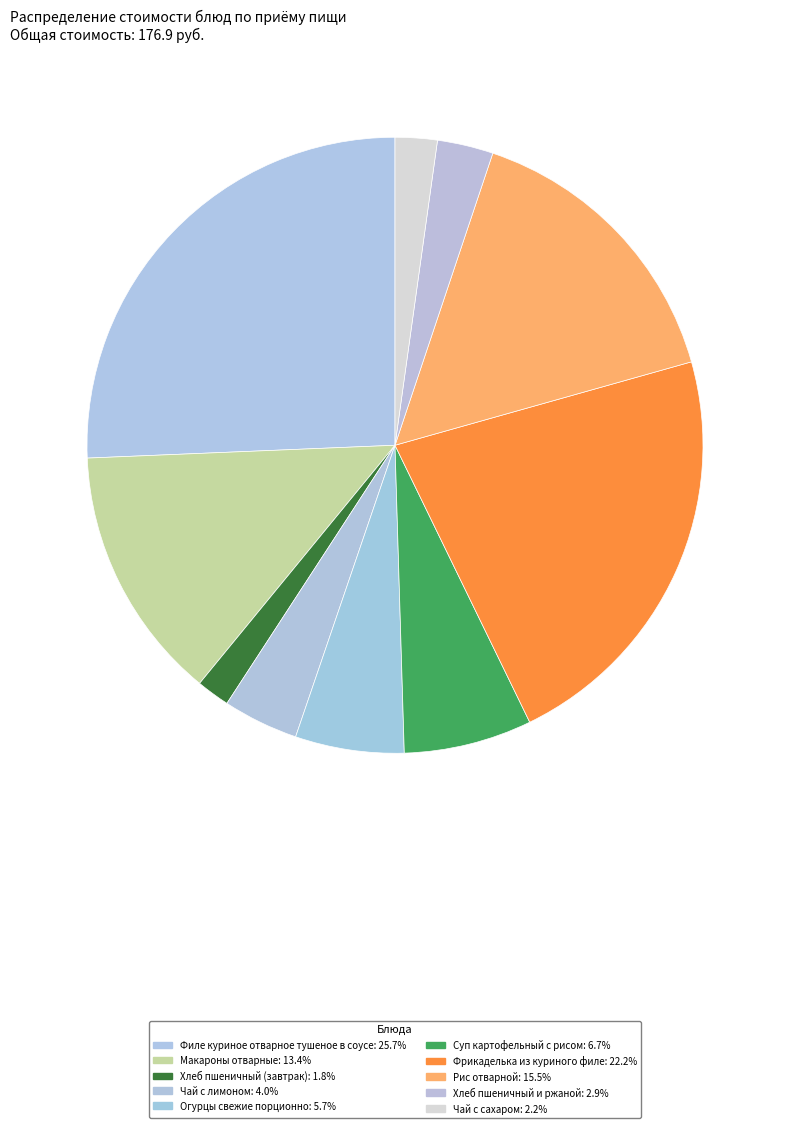

How much of the chart is everything except Чай с лимоном?

96.0%